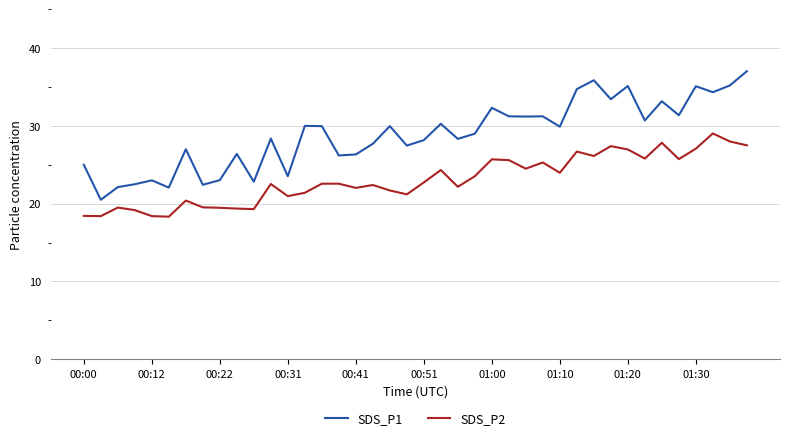

True or false: SDS_P1 and SDS_P2 cross at least once.

False